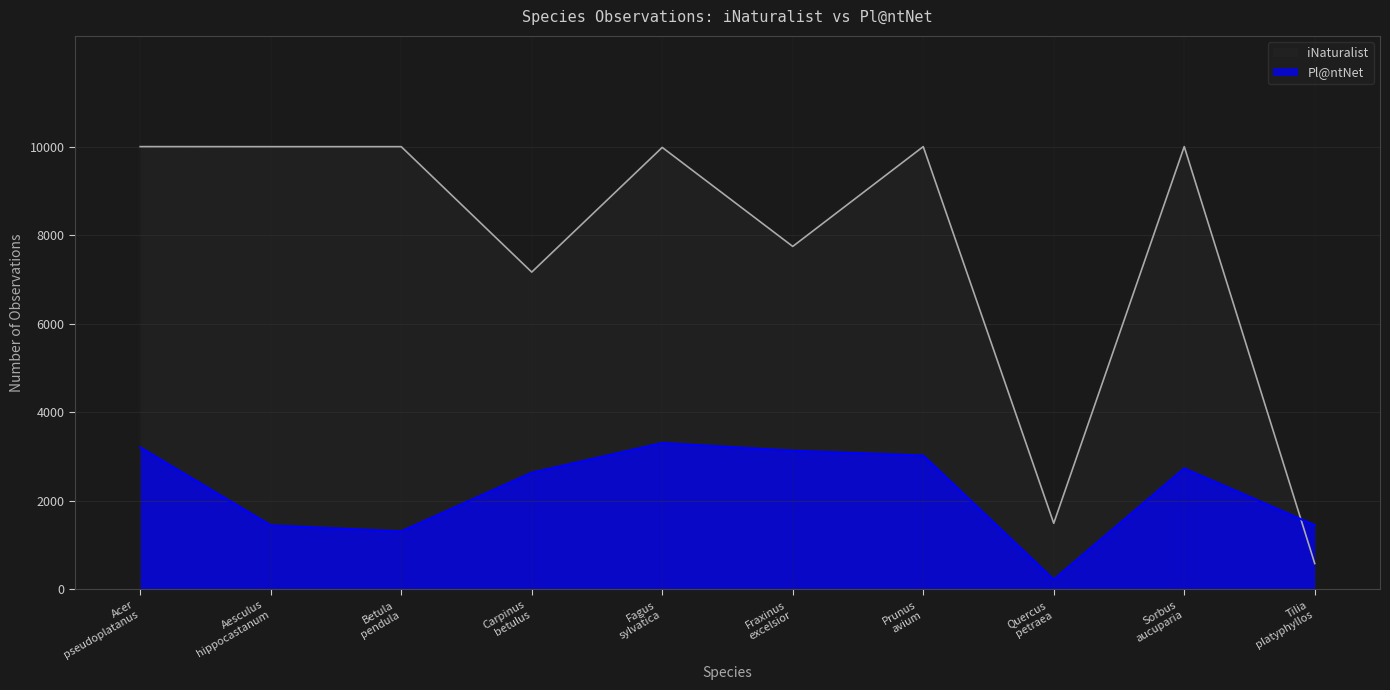

Reading left to right, extract all data points from this chart.

iNaturalist: 9999	9998	9998	7165	9981	7745	9999	1491	10000	582
Pl@ntNet: 3205	1444	1308	2633	3304	3130	3022	221	2730	1449